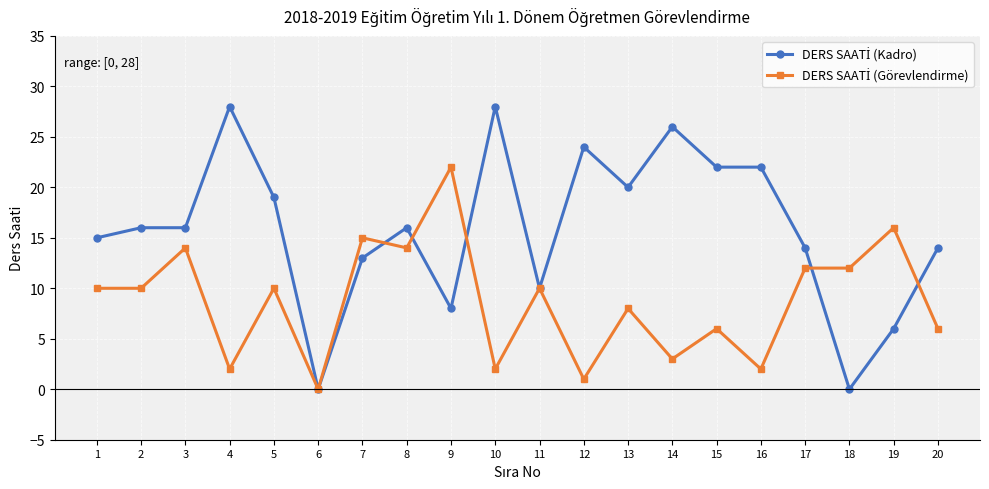

What is the difference between the highest and lowest values at 4?

26